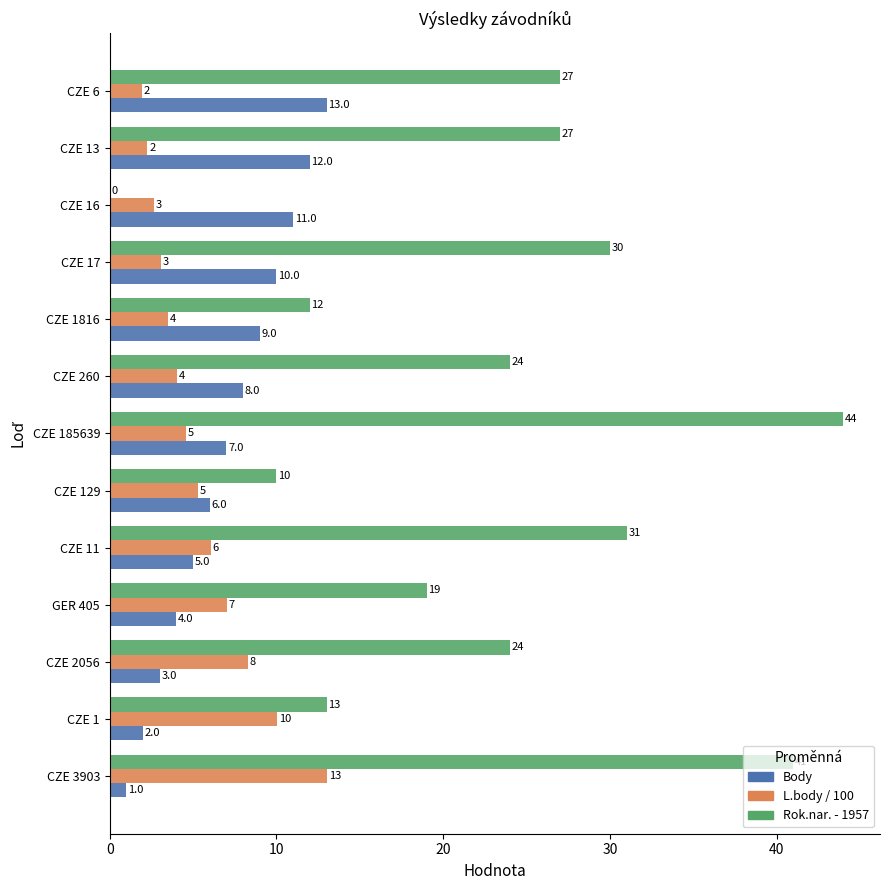

How many positive values does the Rok.nar. - 1957 series have?

12